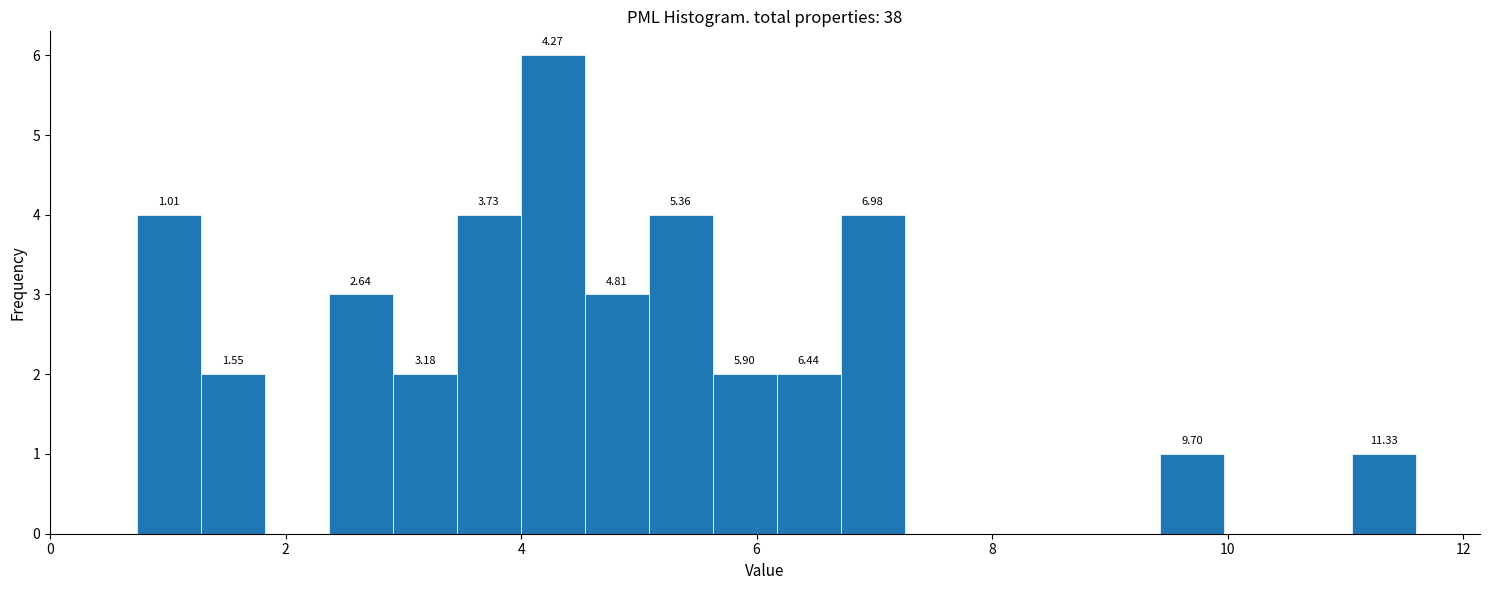

Read against the x-axis, roughly where is the centre of the tallest bar?

4.2